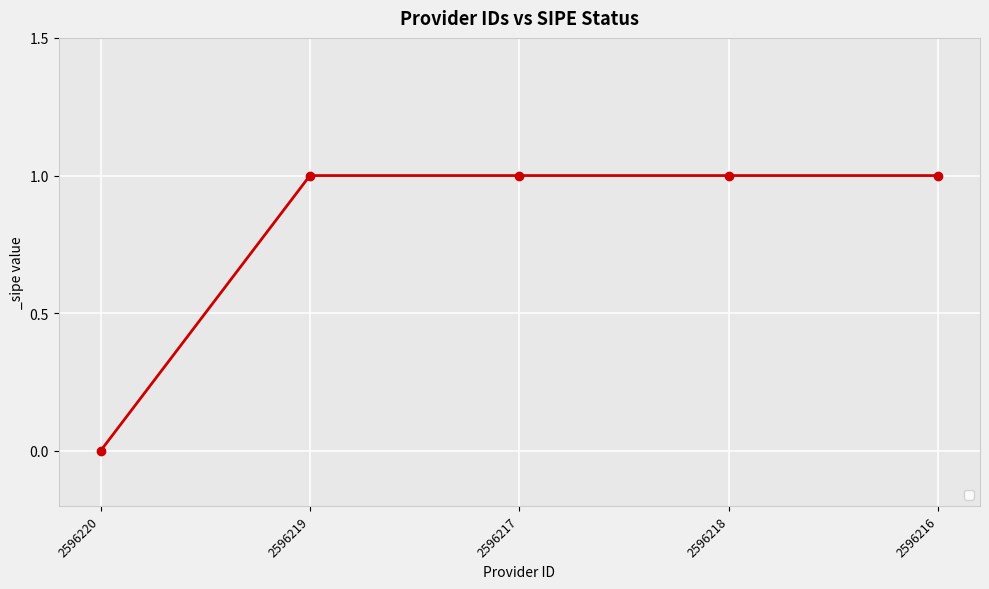

Does the chart have visible grid lines?

Yes